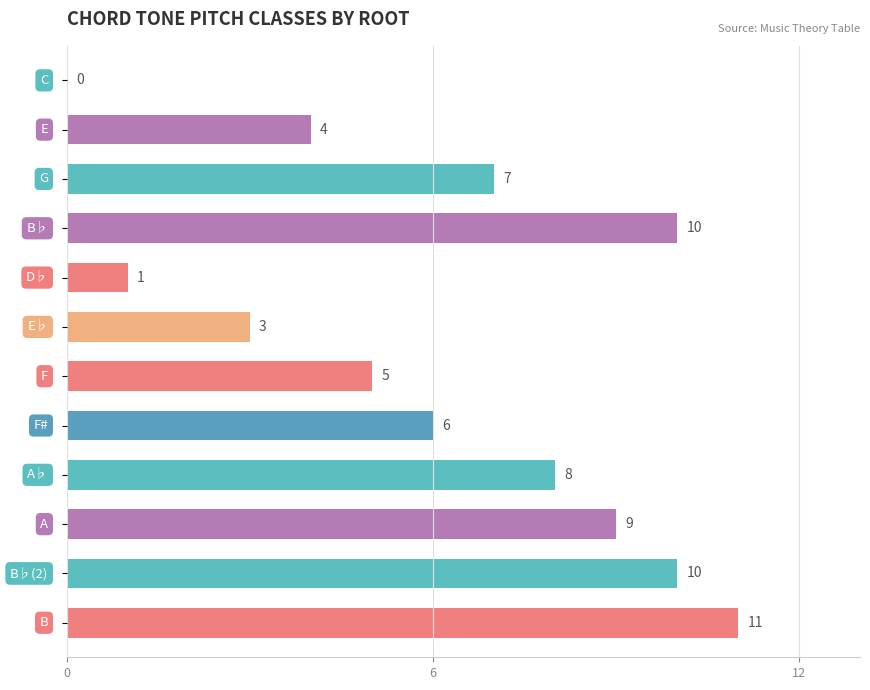

What is the maximum value shown in the chart?

11